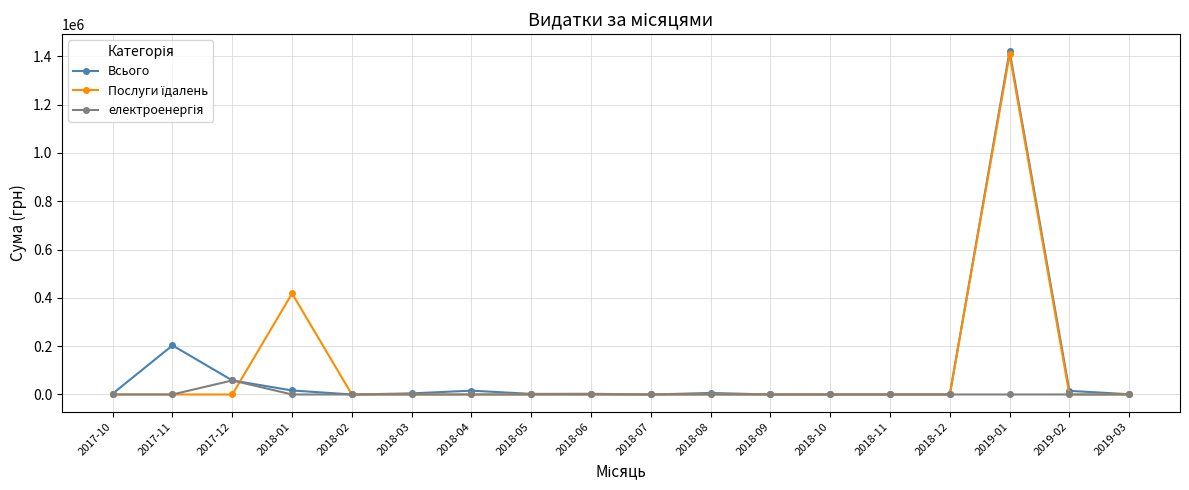

Which series has the largest range (max minus min)?

Всього